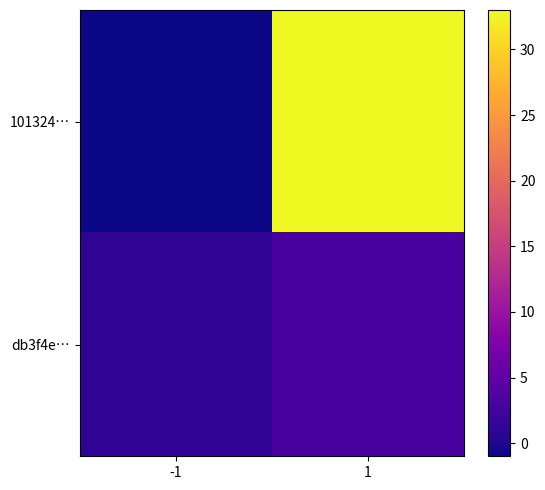

Reading right to left, list all the values displayed in this chart.

101324…: 1=33	-1=-1
db3f4e…: 1=3	-1=1